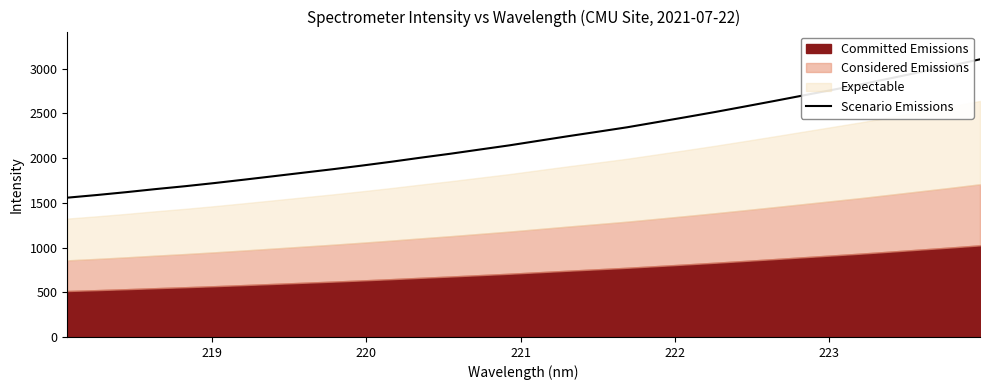

What is the maximum value for Scenario Emissions?

3104.2